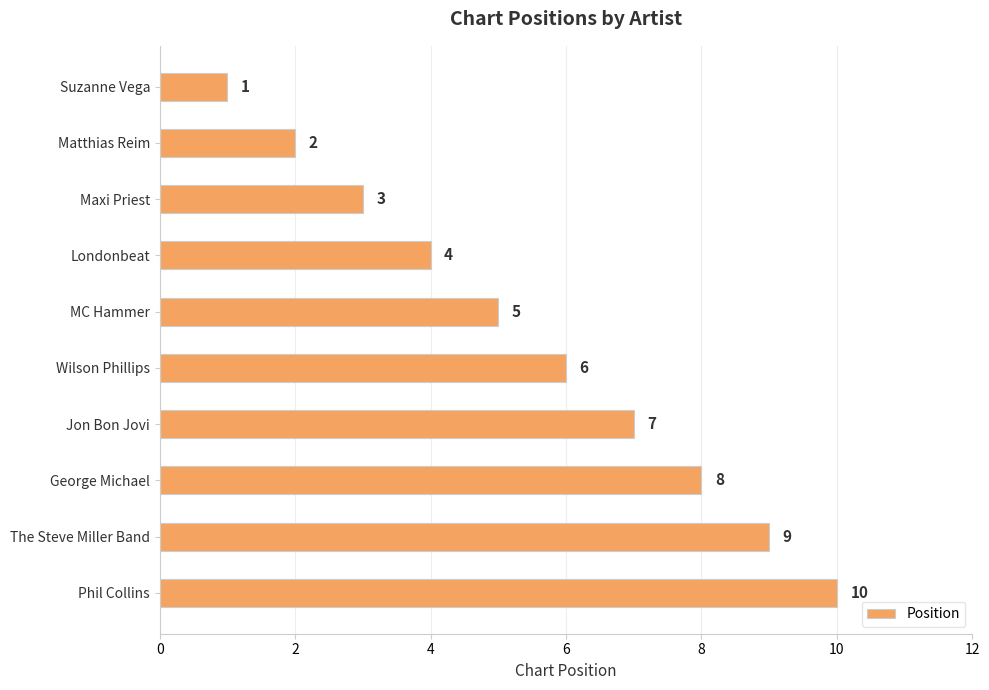

Where is the data nearest to the value 5?

MC Hammer